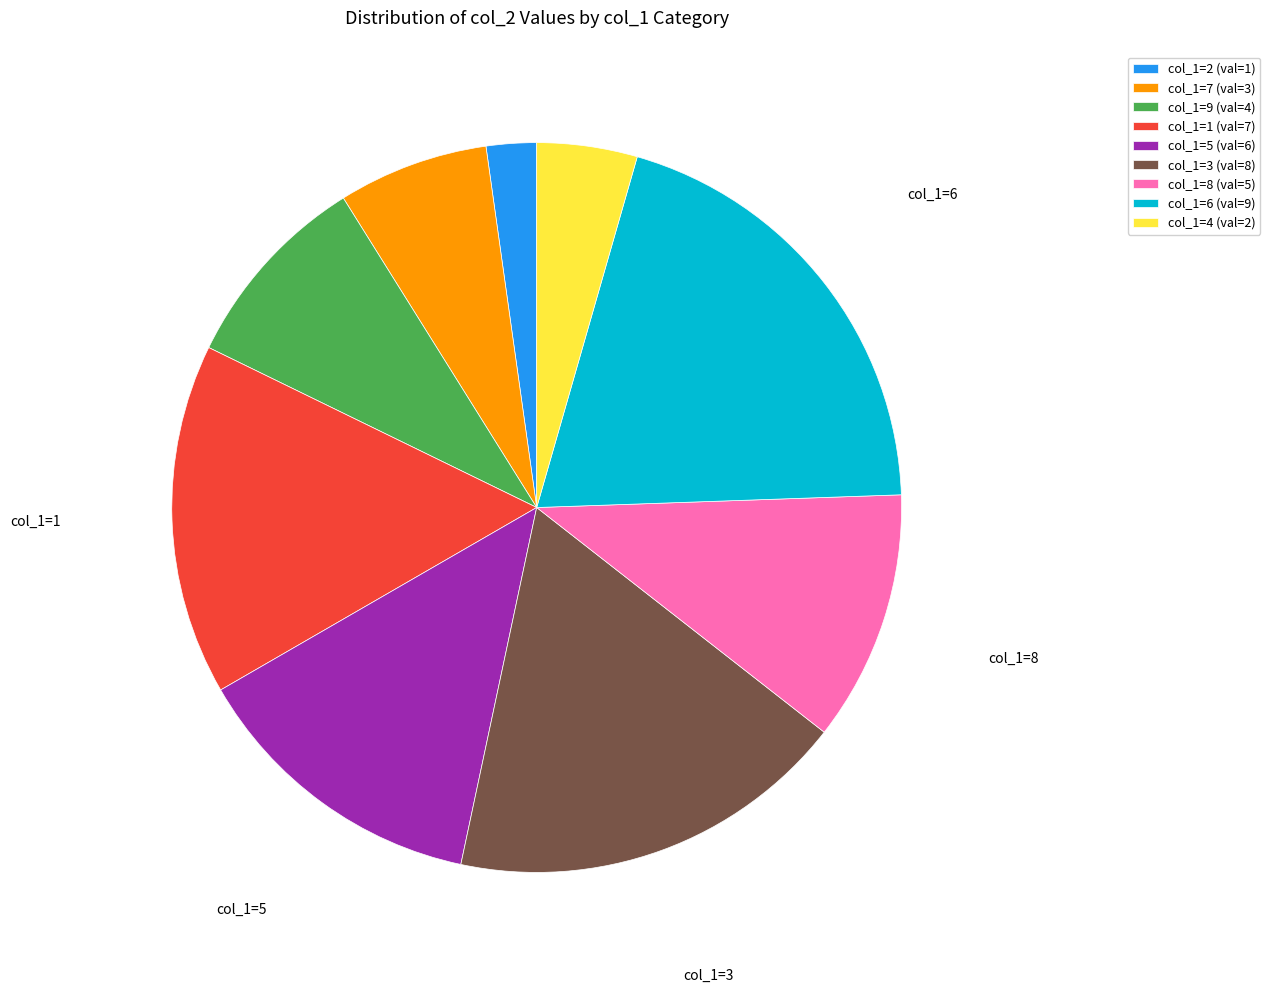

Is there any slice that represents more than half of the pie?

No